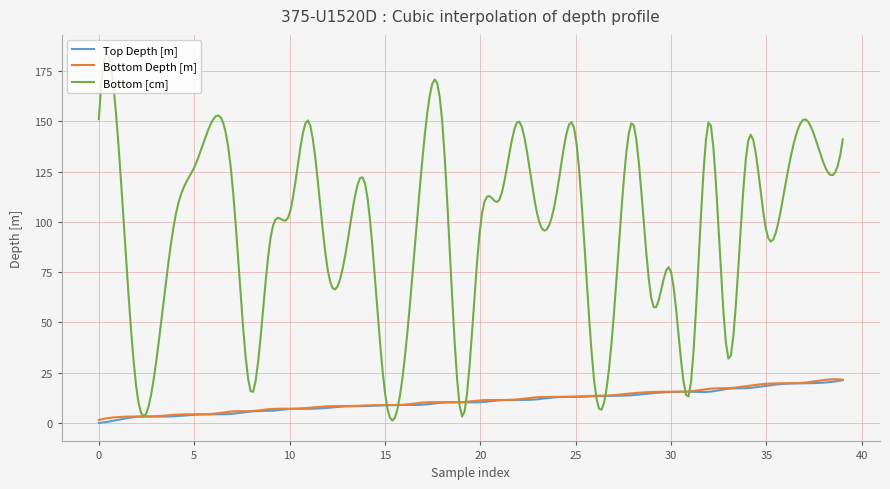

What is the maximum value for Bottom Depth [m]?

21.7